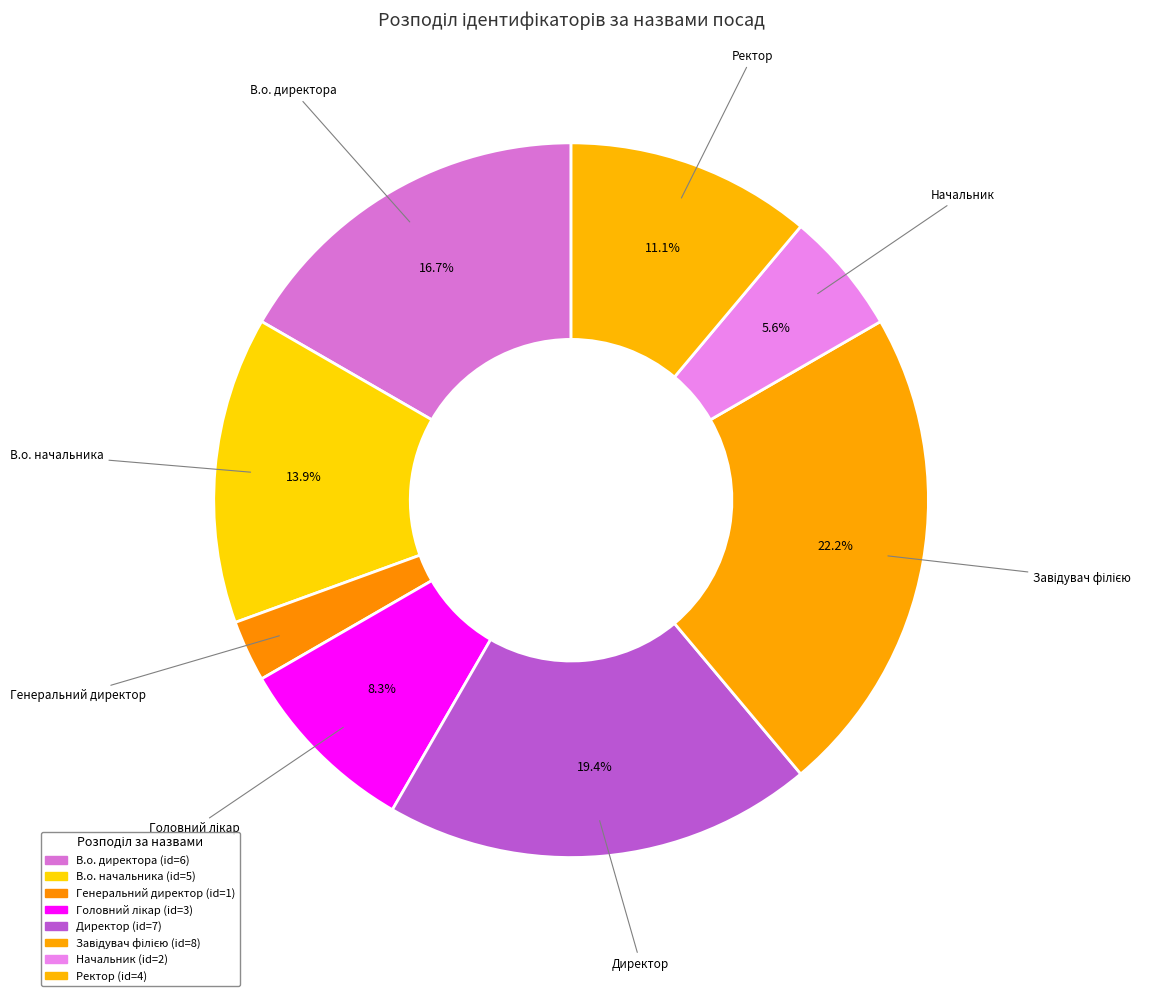

To the nearest percent, what is the combined percentage of В.о. директора and Завідувач філією?

39%